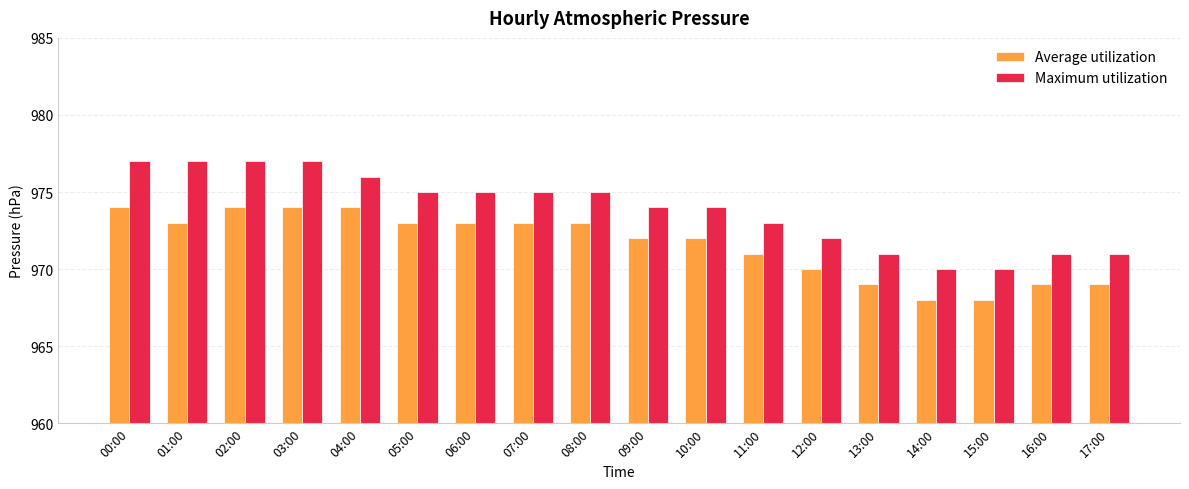

What is the maximum value shown in the chart?

977